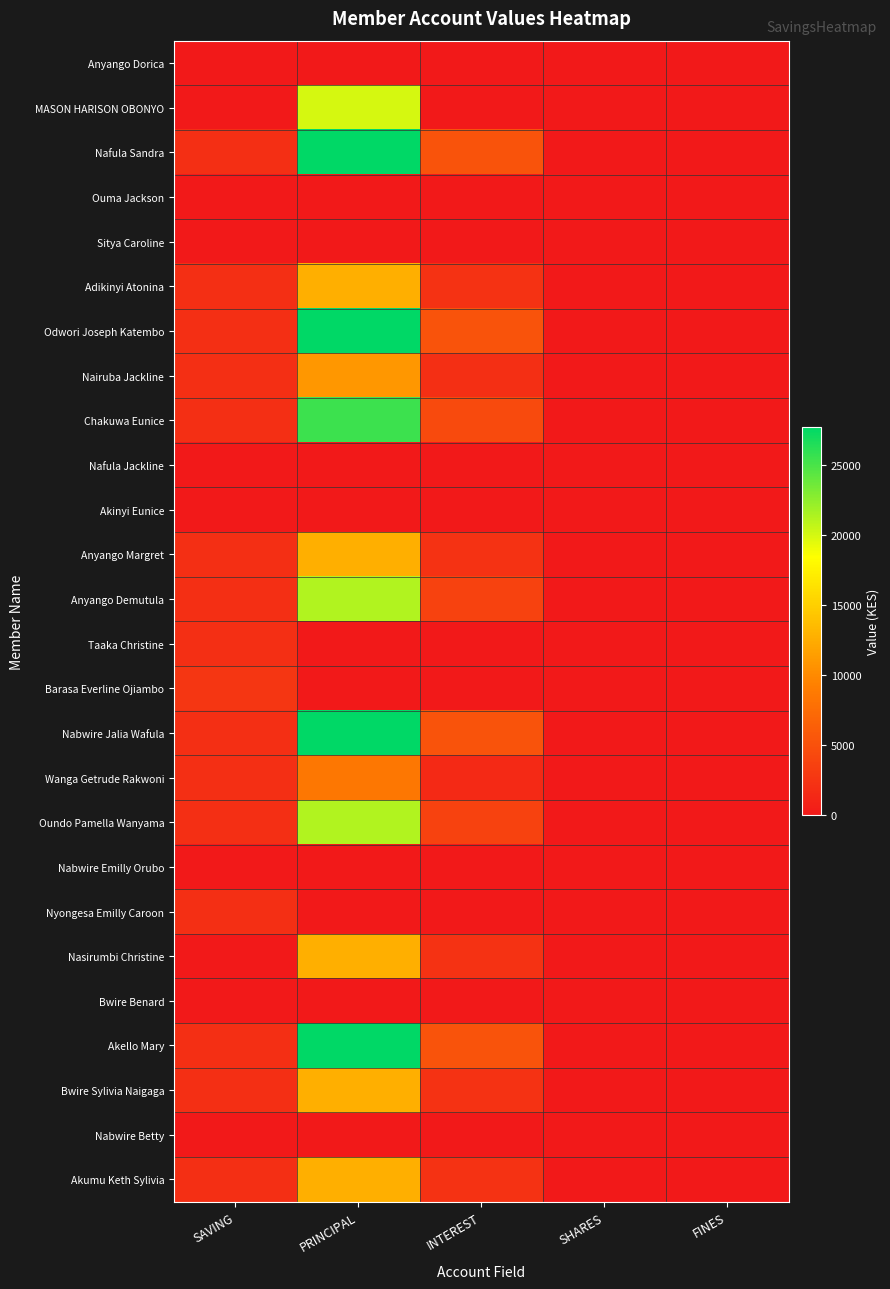

Reading left to right, extract all data points from this chart.

Anyango Dorica: SAVING=0	PRINCIPAL=0	INTEREST=0	SHARES=0	FINES=0
MASON HARISON OBONYO: SAVING=0	PRINCIPAL=20000	INTEREST=0	SHARES=0	FINES=0
Nafula Sandra: SAVING=2000	PRINCIPAL=27700	INTEREST=5300	SHARES=0	FINES=0
Ouma Jackson: SAVING=0	PRINCIPAL=0	INTEREST=0	SHARES=0	FINES=0
Sitya Caroline: SAVING=0	PRINCIPAL=0	INTEREST=0	SHARES=0	FINES=0
Adikinyi Atonina: SAVING=2000	PRINCIPAL=12700	INTEREST=2300	SHARES=0	FINES=0
Odwori Joseph Katembo: SAVING=2000	PRINCIPAL=27700	INTEREST=5300	SHARES=0	FINES=0
Nairuba Jackline: SAVING=2000	PRINCIPAL=11000	INTEREST=2000	SHARES=0	FINES=0
Chakuwa Eunice: SAVING=2000	PRINCIPAL=25500	INTEREST=4500	SHARES=0	FINES=0
Nafula Jackline: SAVING=0	PRINCIPAL=0	INTEREST=0	SHARES=0	FINES=0
Akinyi Eunice: SAVING=0	PRINCIPAL=0	INTEREST=0	SHARES=0	FINES=0
Anyango Margret: SAVING=2000	PRINCIPAL=12700	INTEREST=2300	SHARES=0	FINES=0
Anyango Demutula: SAVING=2000	PRINCIPAL=21300	INTEREST=3700	SHARES=0	FINES=0
Taaka Christine: SAVING=2000	PRINCIPAL=0	INTEREST=0	SHARES=0	FINES=0
Barasa Everline Ojiambo: SAVING=2600	PRINCIPAL=0	INTEREST=0	SHARES=0	FINES=0
Nabwire Jalia Wafula: SAVING=2000	PRINCIPAL=27700	INTEREST=5300	SHARES=0	FINES=0
Wanga Getrude Rakwoni: SAVING=2000	PRINCIPAL=8500	INTEREST=1500	SHARES=0	FINES=0
Oundo Pamella Wanyama: SAVING=2000	PRINCIPAL=21300	INTEREST=3700	SHARES=0	FINES=0
Nabwire Emilly Orubo: SAVING=0	PRINCIPAL=0	INTEREST=0	SHARES=0	FINES=0
Nyongesa Emilly Caroon: SAVING=2000	PRINCIPAL=0	INTEREST=0	SHARES=0	FINES=0
Nasirumbi Christine: SAVING=0	PRINCIPAL=12700	INTEREST=2300	SHARES=0	FINES=0
Bwire Benard: SAVING=0	PRINCIPAL=0	INTEREST=0	SHARES=0	FINES=0
Akello Mary: SAVING=2000	PRINCIPAL=27700	INTEREST=5300	SHARES=0	FINES=0
Bwire Sylivia Naigaga: SAVING=2000	PRINCIPAL=12700	INTEREST=2300	SHARES=0	FINES=0
Nabwire Betty: SAVING=0	PRINCIPAL=0	INTEREST=0	SHARES=0	FINES=0
Akumu Keth Sylivia: SAVING=2000	PRINCIPAL=12700	INTEREST=2300	SHARES=0	FINES=0